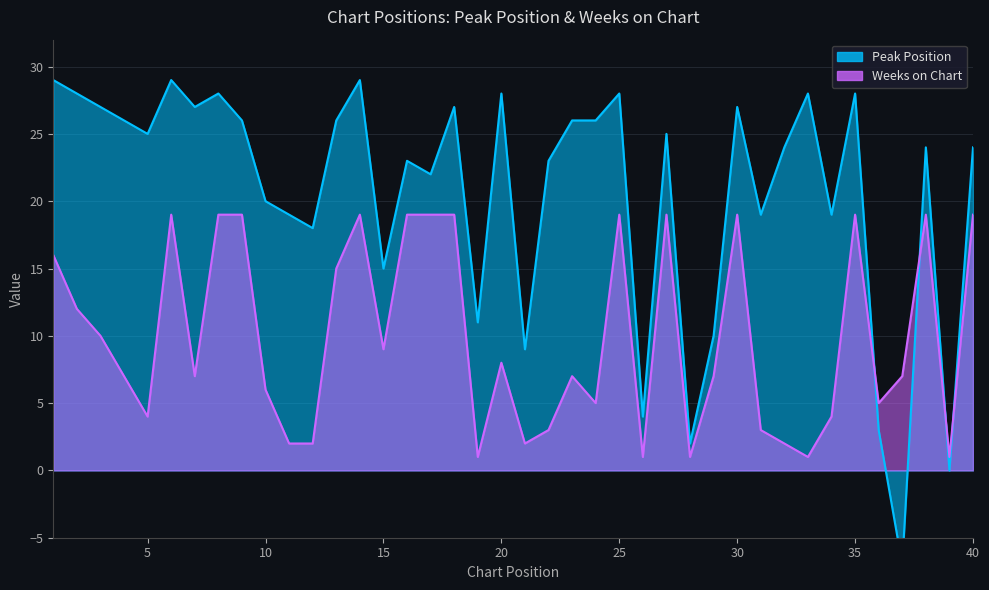

True or false: Weeks on Chart has more than 1 interior local peaks.

True